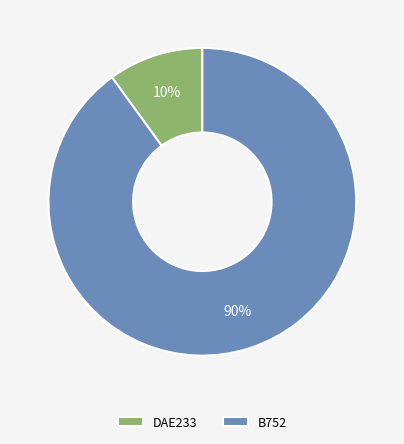

Does B752 account for over 50% of the chart?

Yes